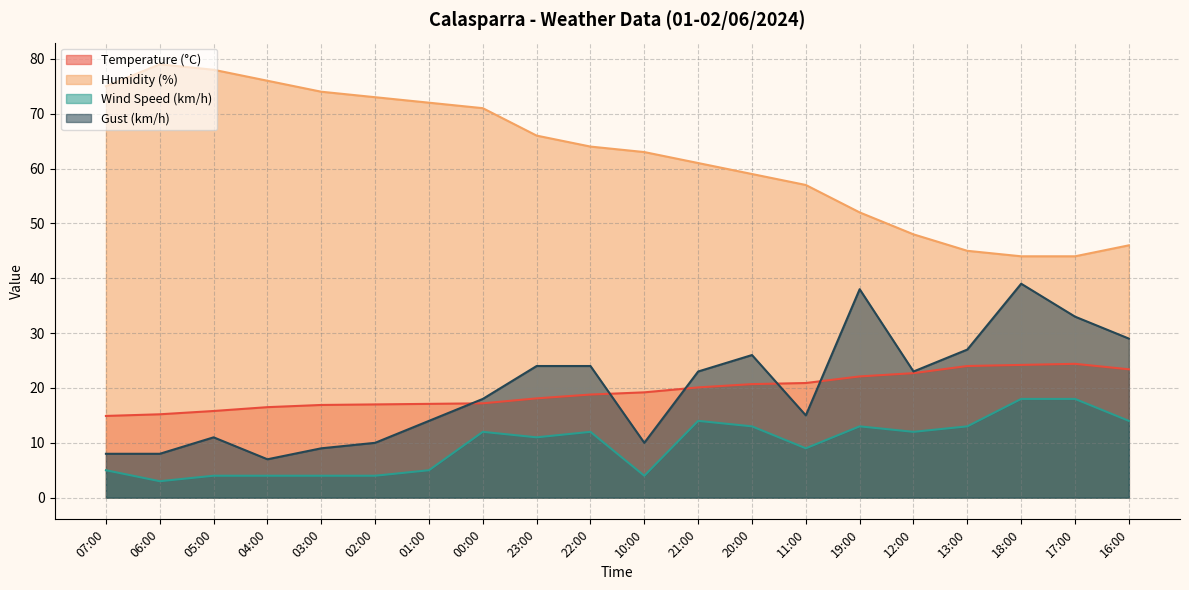

True or false: Humidity (%) and Gust (km/h) intersect in this chart.

False